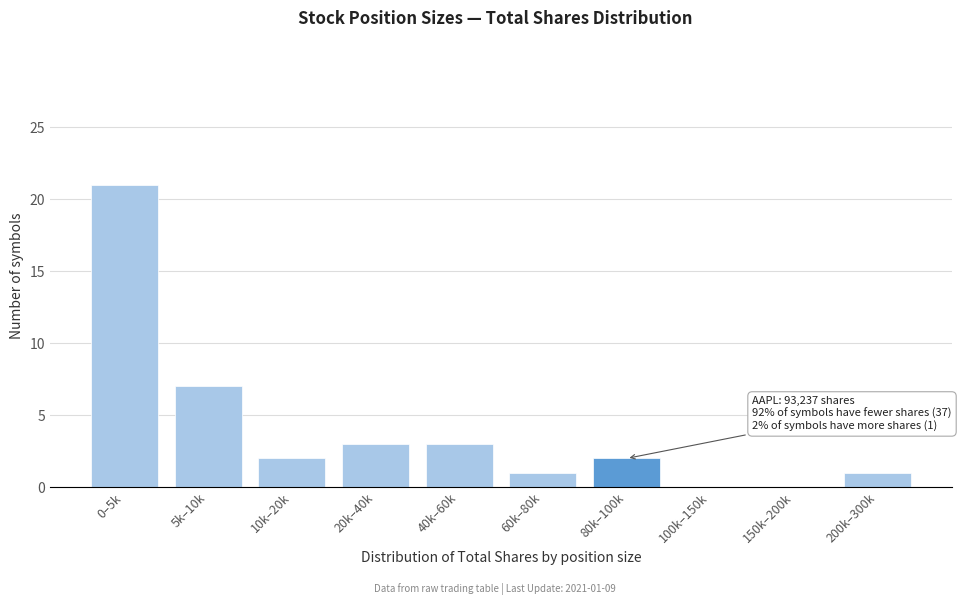

Reading left to right, what are all the values shown in this chart?

0–5k=21	5k–10k=7	10k–20k=2	20k–40k=3	40k–60k=3	60k–80k=1	80k–100k=2	100k–150k=0	150k–200k=0	200k–300k=1